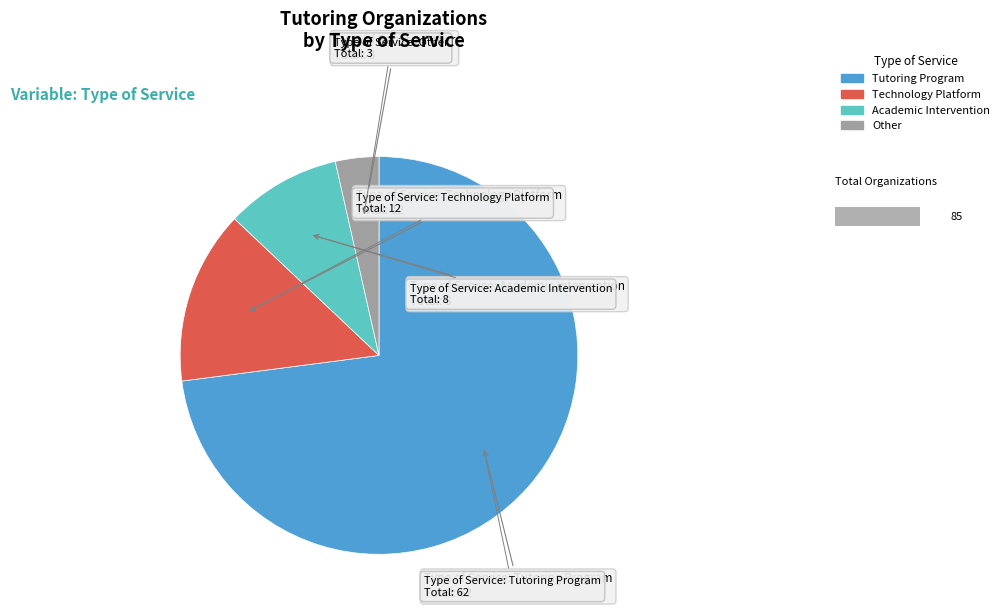

What is the largest slice in the pie chart?

Tutoring Program